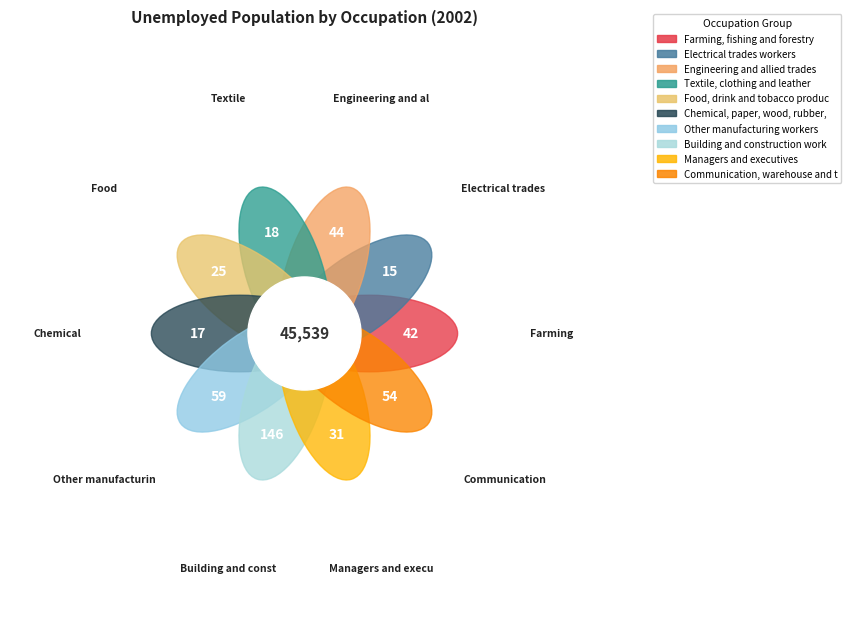

The Communication, warehouse and transport workers slice represents 12% of the pie. True or false?

True